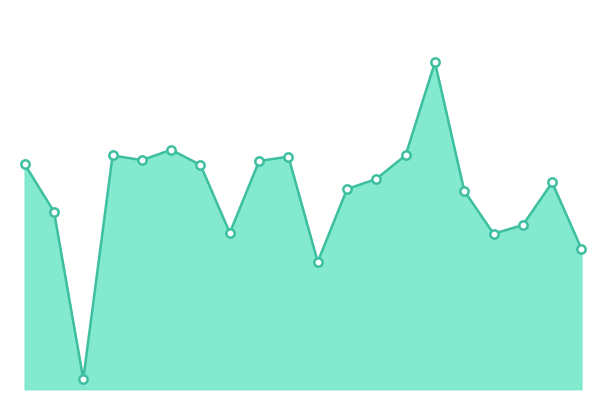

What is the average value?

0.9